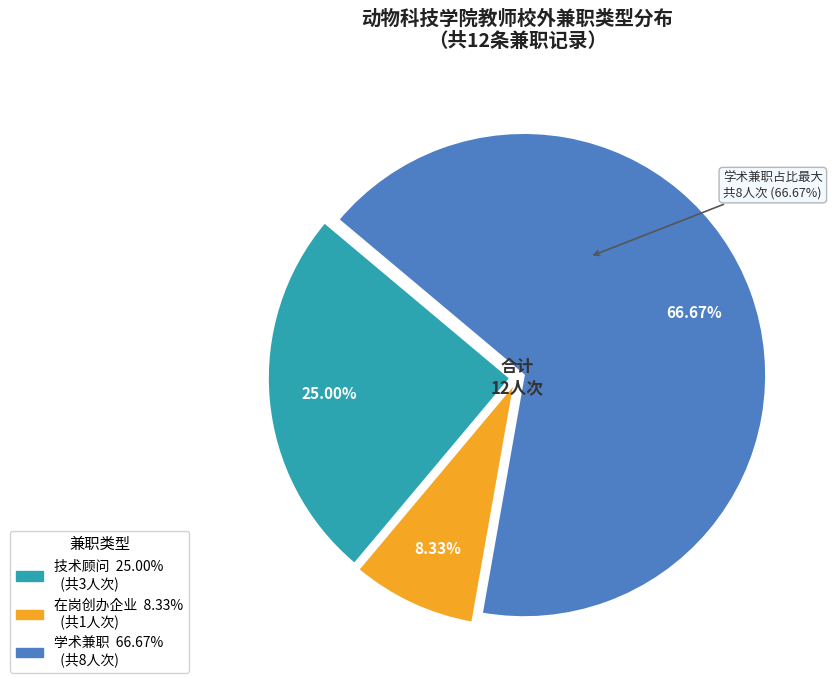

To the nearest percent, what portion does 学术兼职 represent?

67%